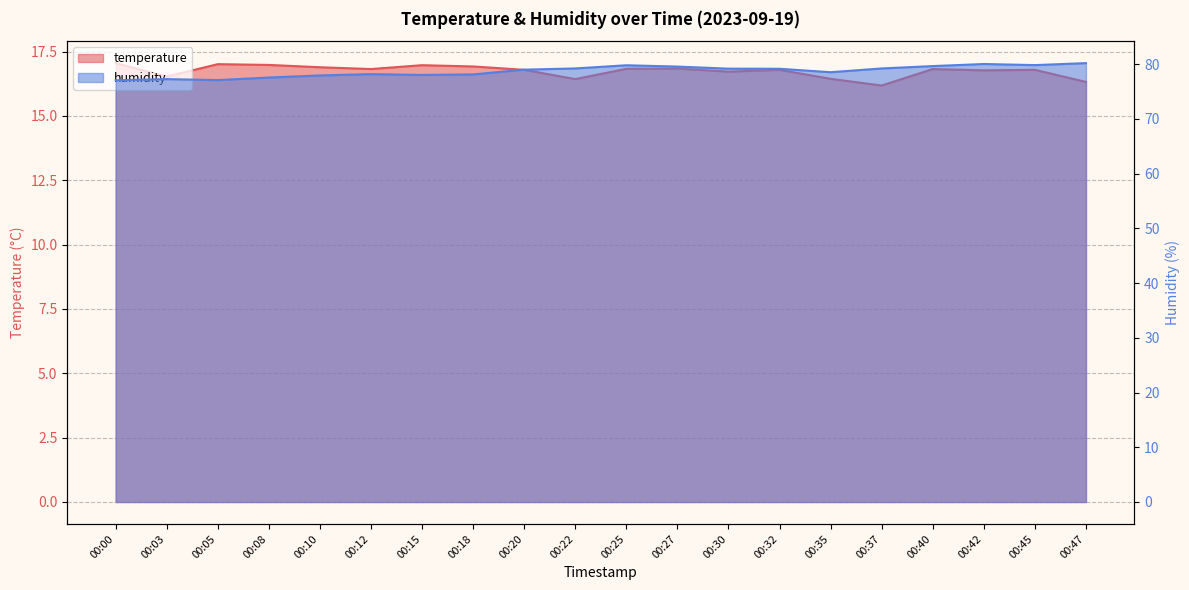

In temperature, how many points are higher than both neighbors (excluding endpoints)?

6